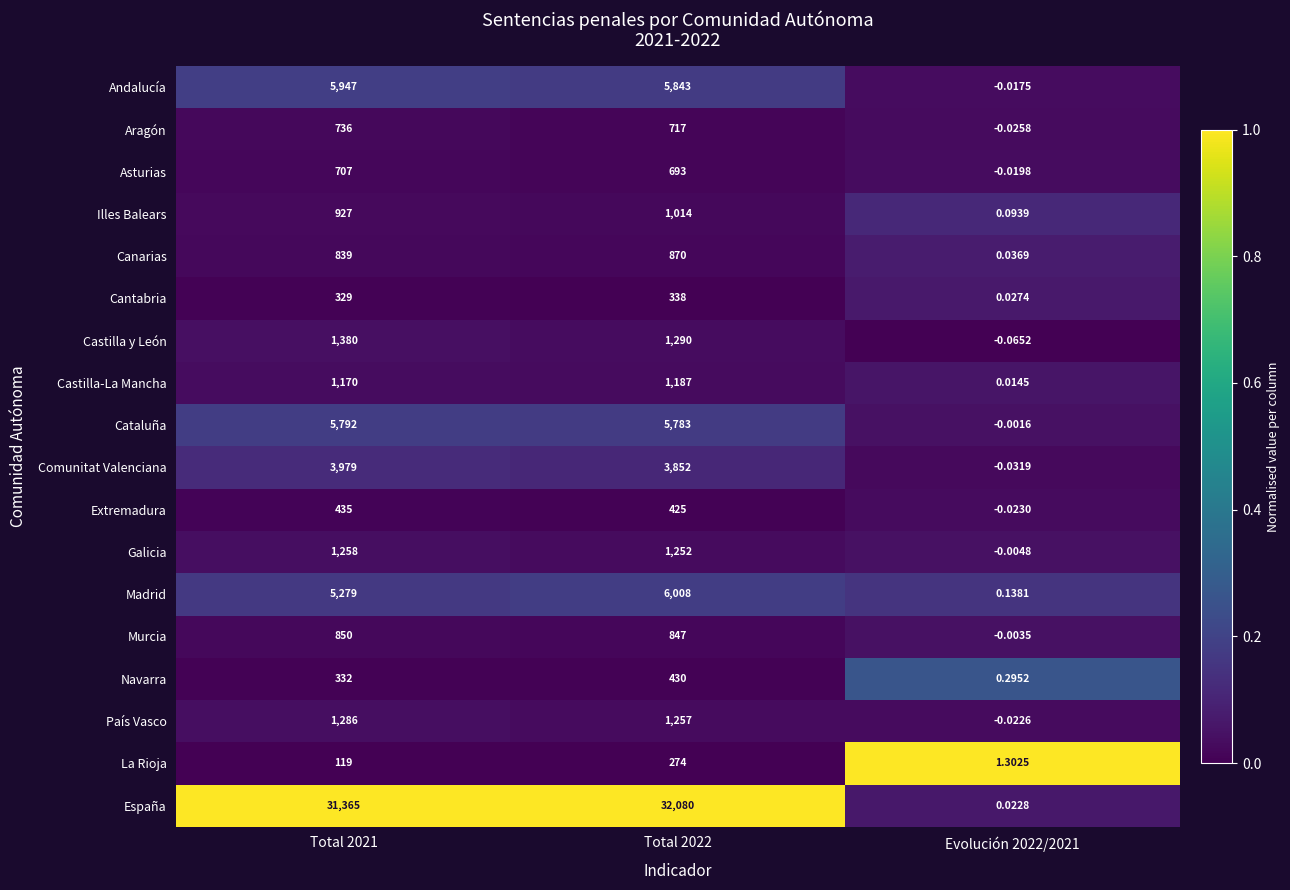

What is the total value across all series at Evolución 2022/2021?

1.7